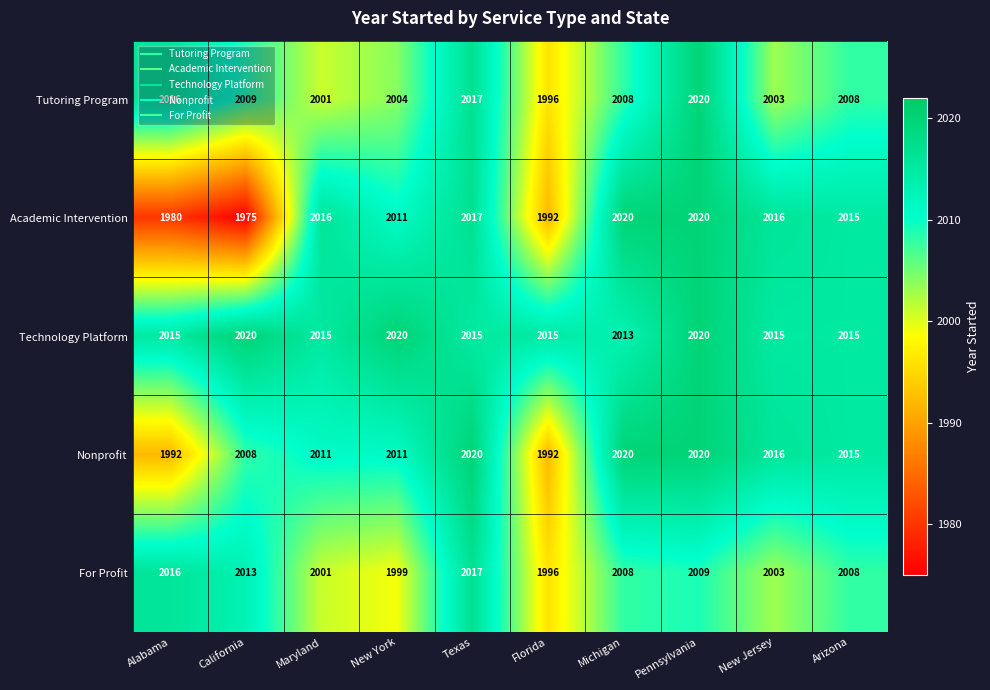

What is the difference between the Nonprofit values at Michigan and Alabama?

28